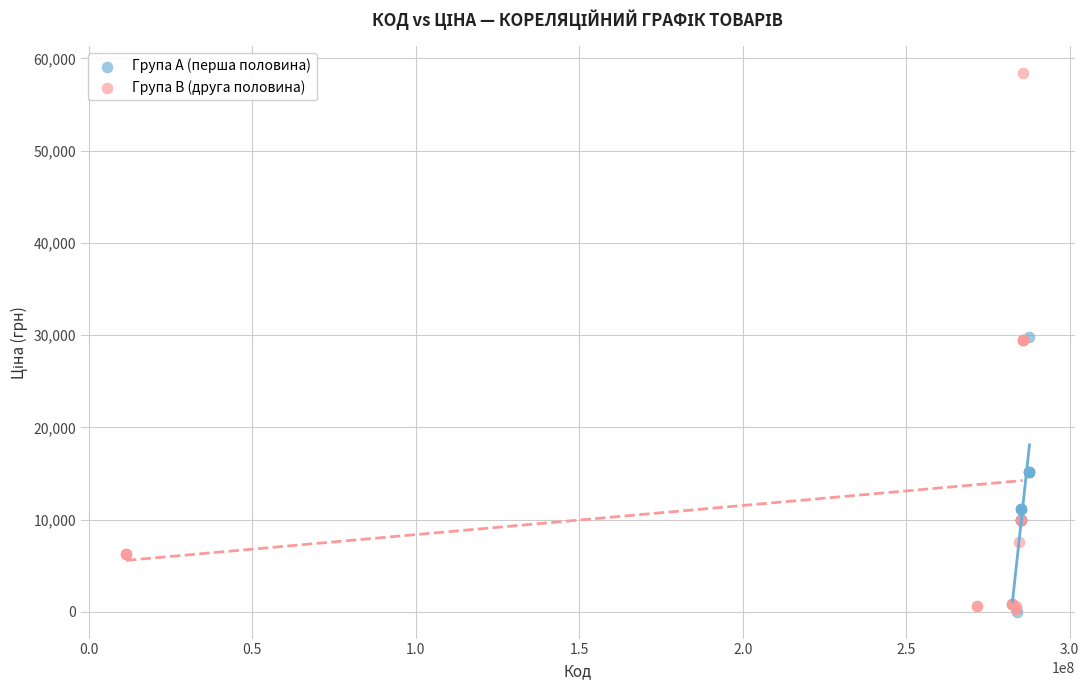

Which series has the largest Y range (max minus min)?

Група B (друга половина)